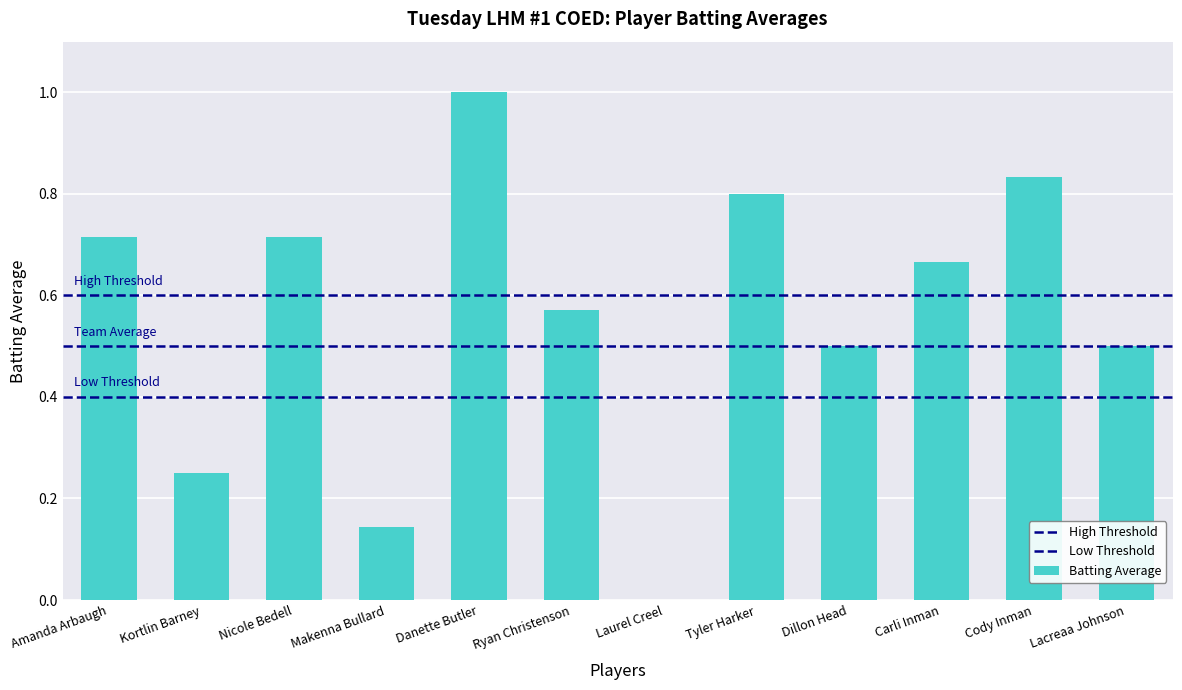

List the labels in order of value, smallest first.

Laurel Creel, Makenna Bullard, Kortlin Barney, Dillon Head, Lacreaa Johnson, Ryan Christenson, Carli Inman, Amanda Arbaugh, Nicole Bedell, Tyler Harker, Cody Inman, Danette Butler